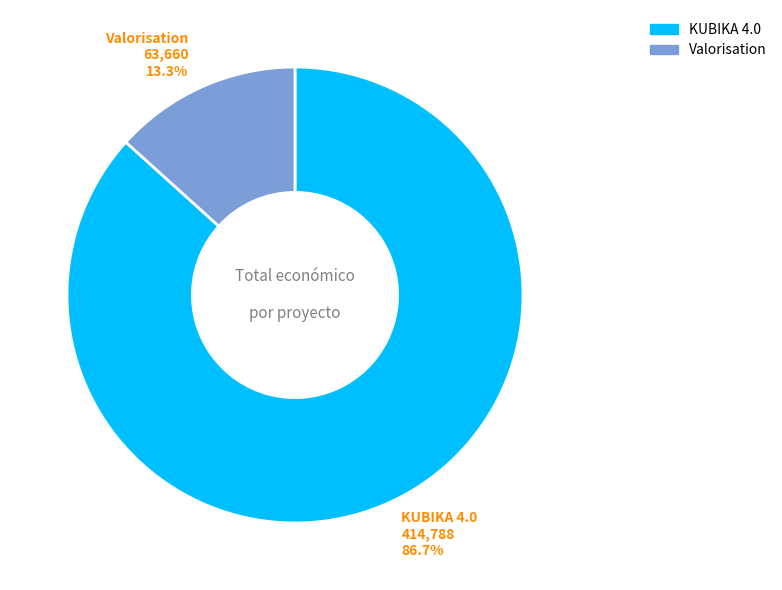

To the nearest percent, what is the difference between the largest and smallest slice percentages?

73%